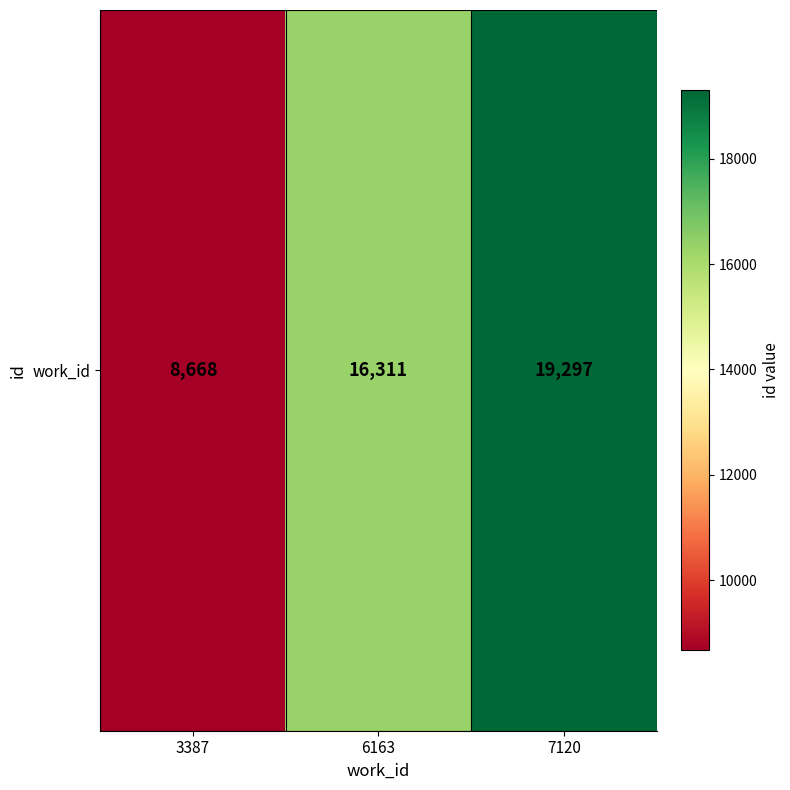

What is the difference between the values at 3387 and 7120?

10629